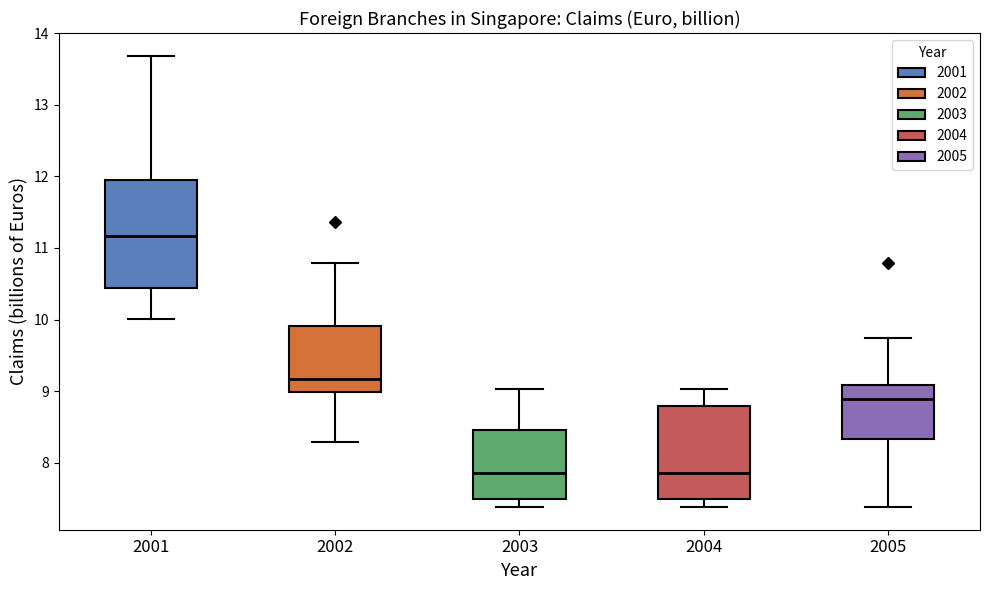

Reading left to right, read every box against the y-axis: the position of its median line, the range the box covers, and the ends of its whiskers. The values are not printed on the chart, so give them approximately, as read against the axis.

2001: median 11.2, box 10.4 to 12.0, whiskers 10.0 to 13.7
2002: median 9.2, box 9.0 to 9.9, whiskers 8.3 to 10.8
2003: median 7.9, box 7.5 to 8.5, whiskers 7.4 to 9.0
2004: median 7.9, box 7.5 to 8.8, whiskers 7.4 to 9.0
2005: median 8.9, box 8.3 to 9.1, whiskers 7.4 to 9.7